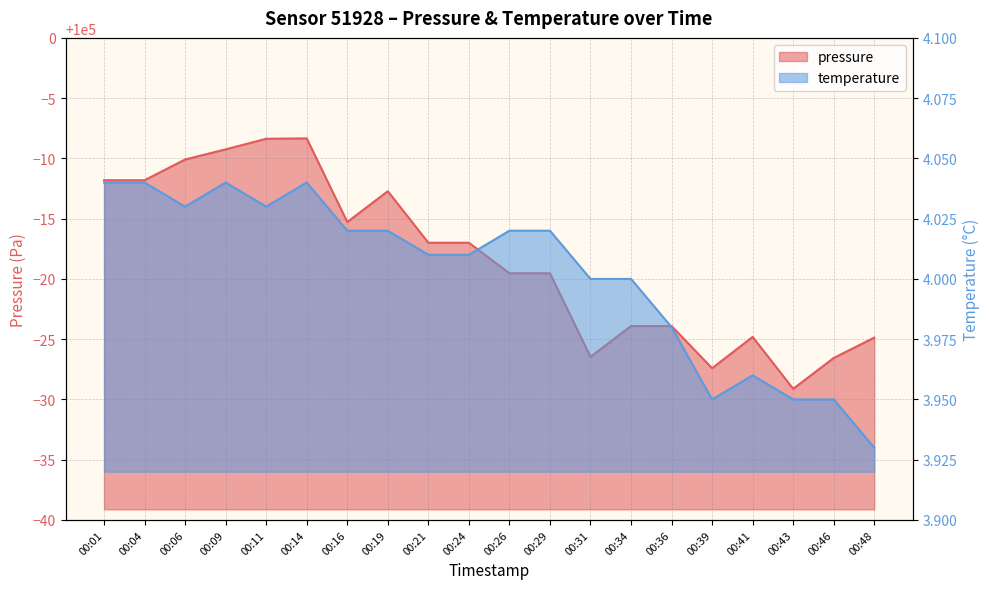

True or false: temperature and pressure cross at least once.

False